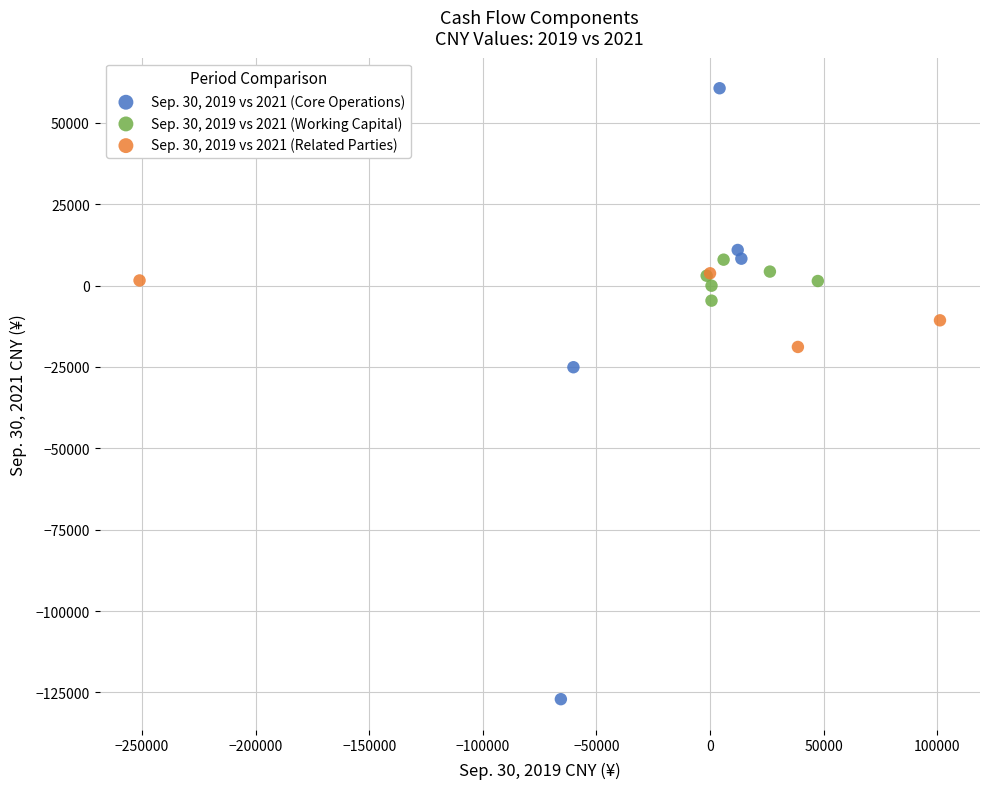

Which series contains the lowest Y value?

Sep. 30, 2019 vs 2021 (Core Operations)